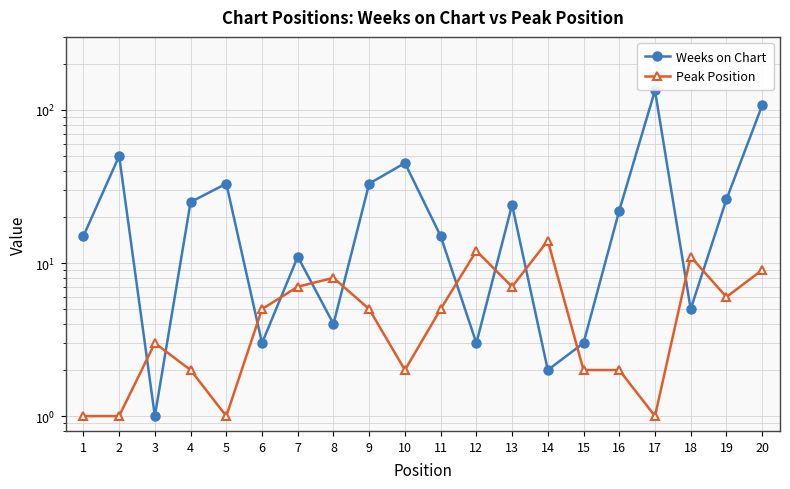

How many data points in Peak Position are above 5?

8